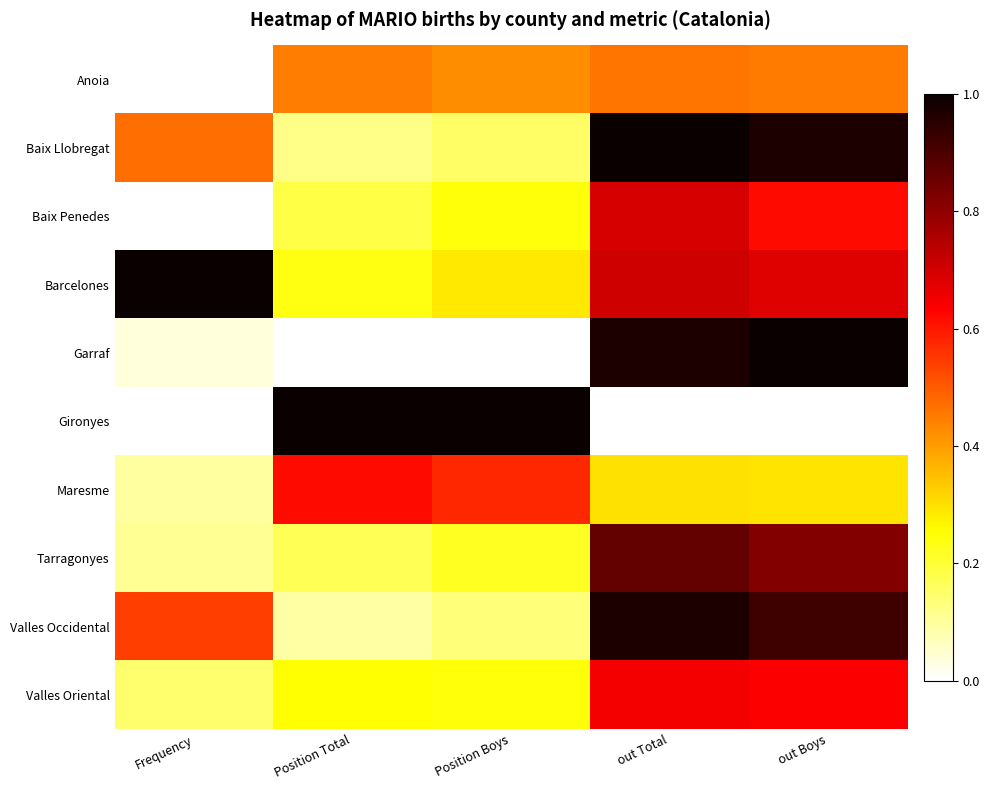

Rank the series by their maximum value, from highest to lowest.

Baix Llobregat, Barcelones, Garraf, Gironyes, Valles Occidental, Tarragonyes, Baix Penedes, Valles Oriental, Maresme, Anoia